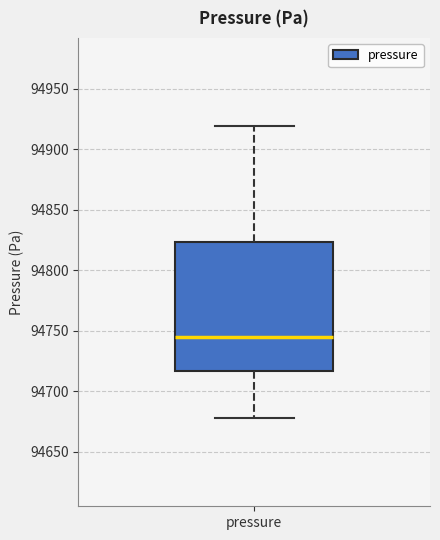

Read this box plot against the y-axis: the position of the median line, the range covered by the box, and the ends of both whiskers. The values are not printed on the chart, so give them approximately, as read against the axis.

median 94745, box 94715 to 94825, whiskers 94680 to 94920